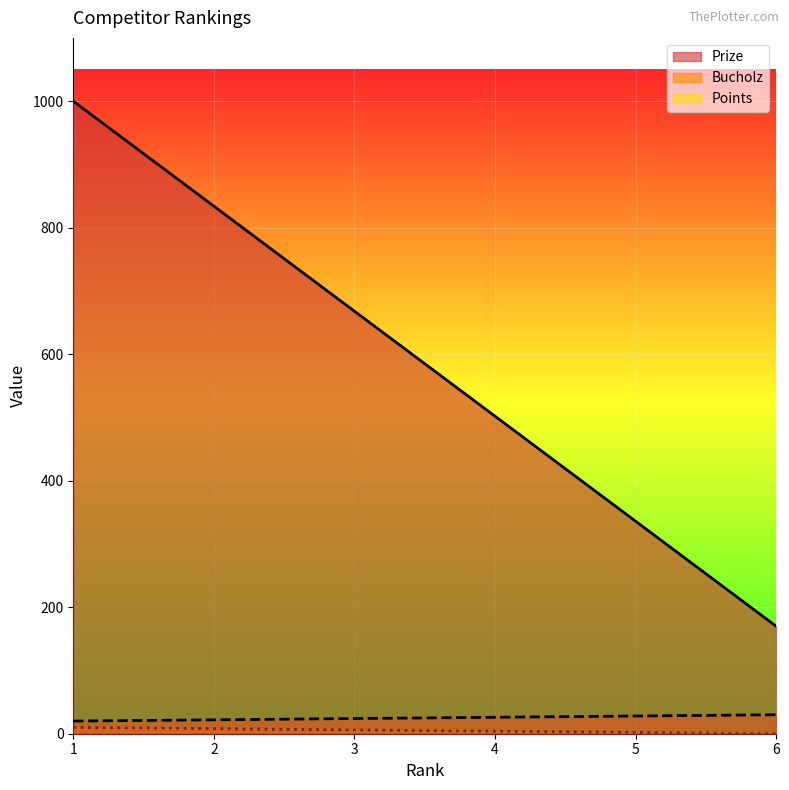

Count the number of data series in this chart.

3